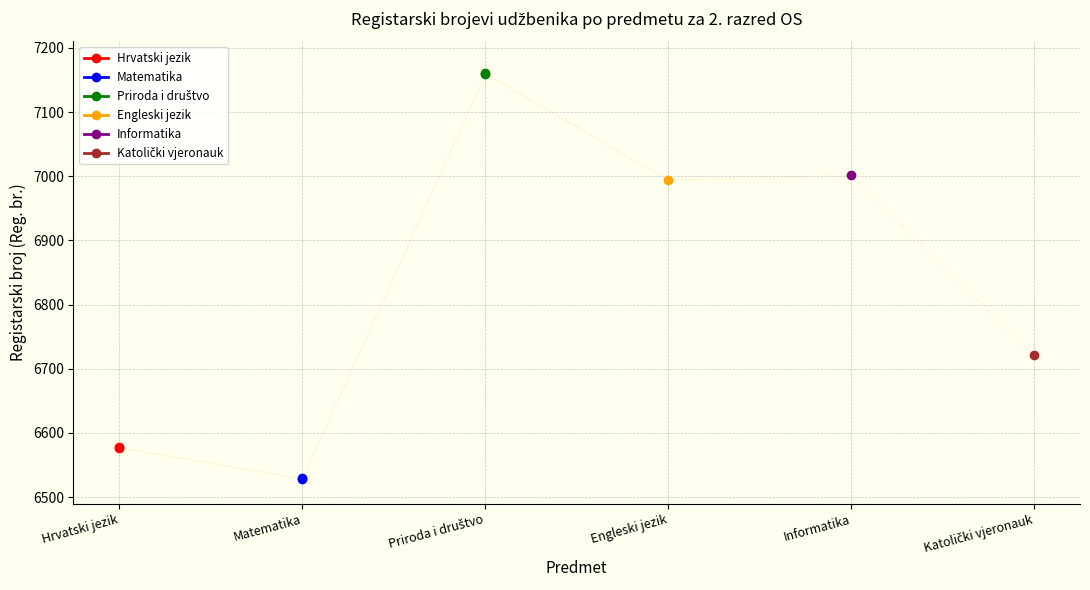

What is the difference between the maximum and minimum values in the Hrvatski jezik series?

1